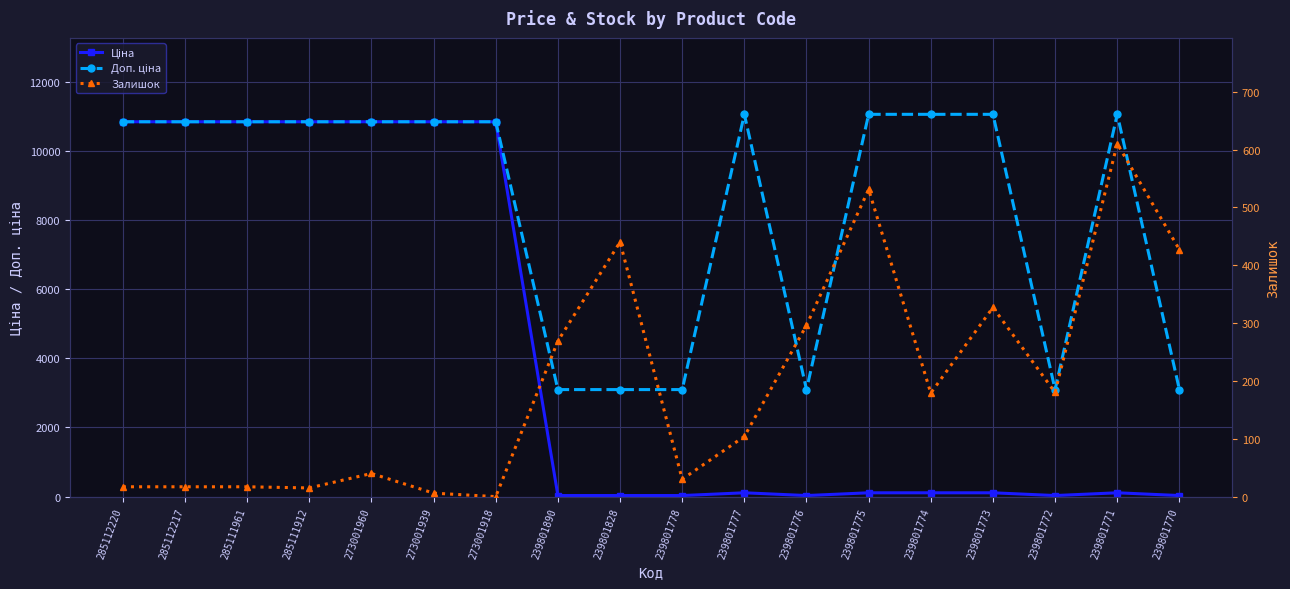

Rank the series by their average value, from highest to lowest.

Доп. ціна, Ціна, Залишок